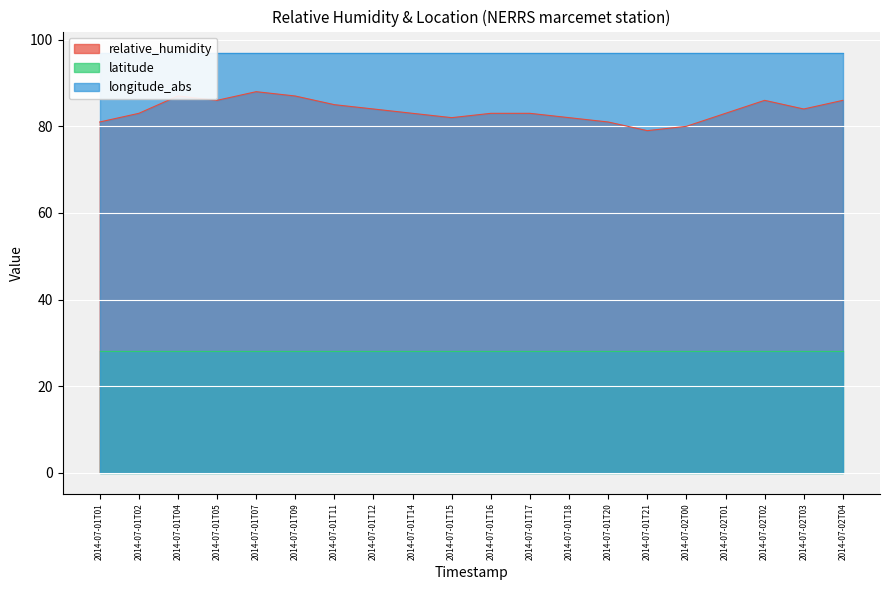

What is the approximate value of longitude_abs at 2014-07-01T12?

97.0